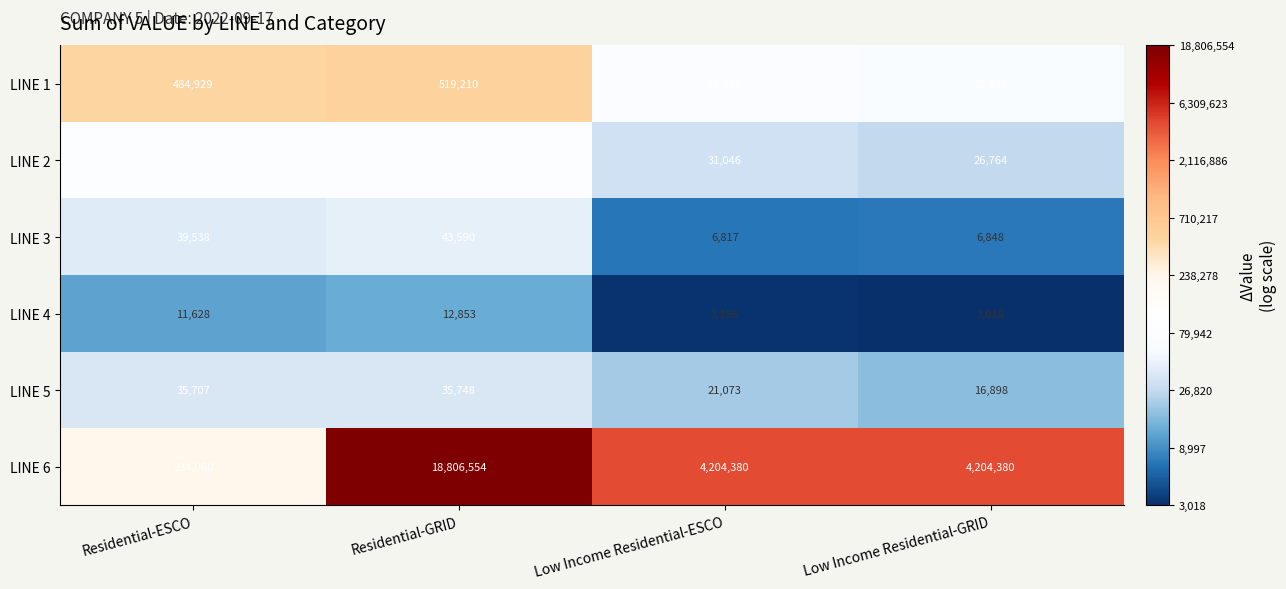

Rank the series at Residential-ESCO from lowest to highest value.

LINE 4, LINE 5, LINE 3, LINE 2, LINE 6, LINE 1